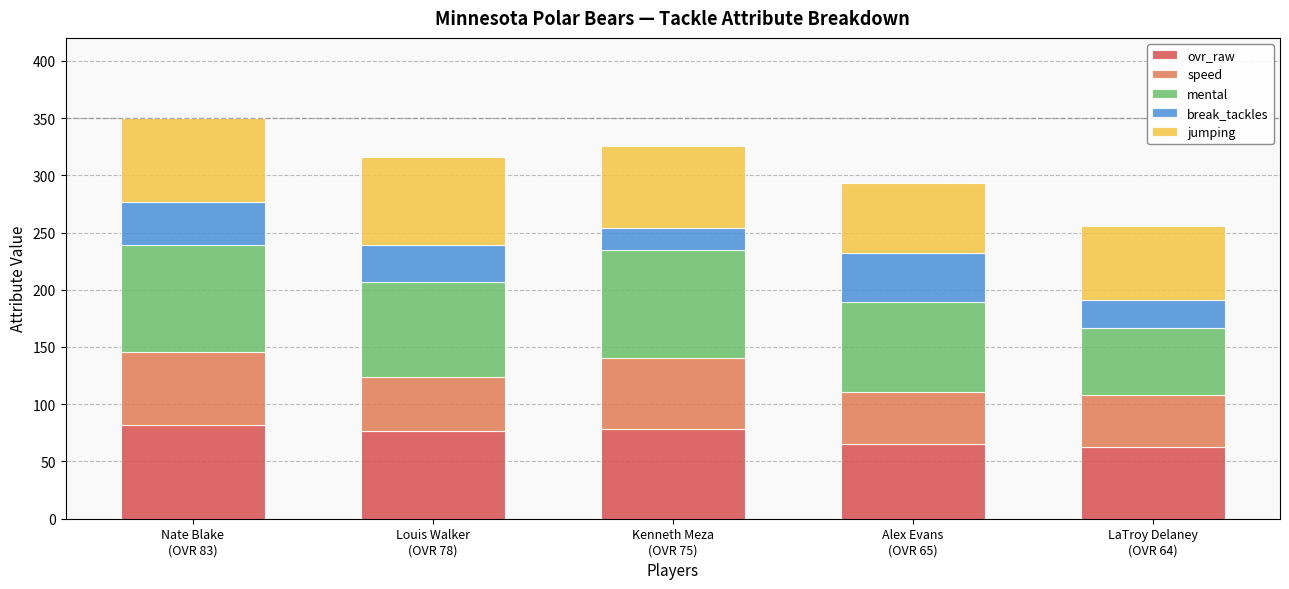

What are all the series names shown in the legend?

ovr_raw, speed, mental, break_tackles, jumping